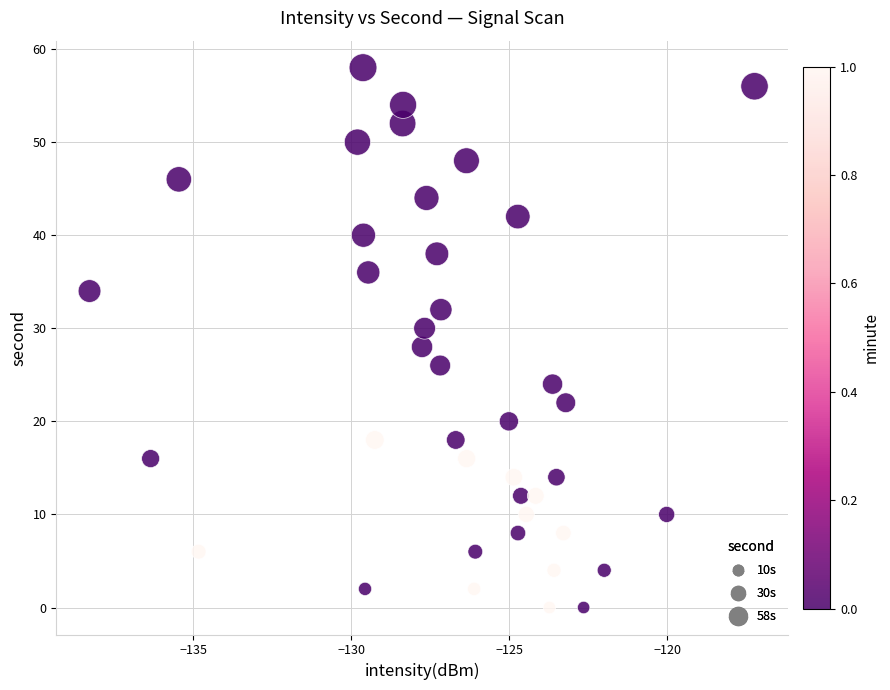

What is the range of Y values (max minus min)?

58